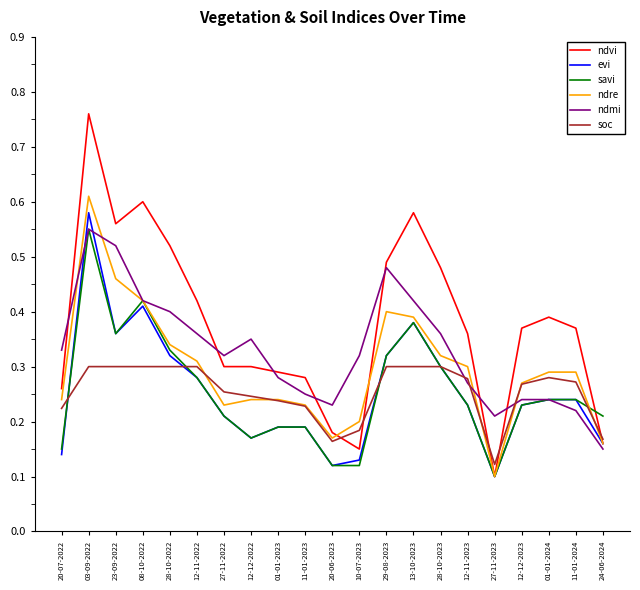

True or false: ndmi has a value of 0.3 at 10-07-2023.

True